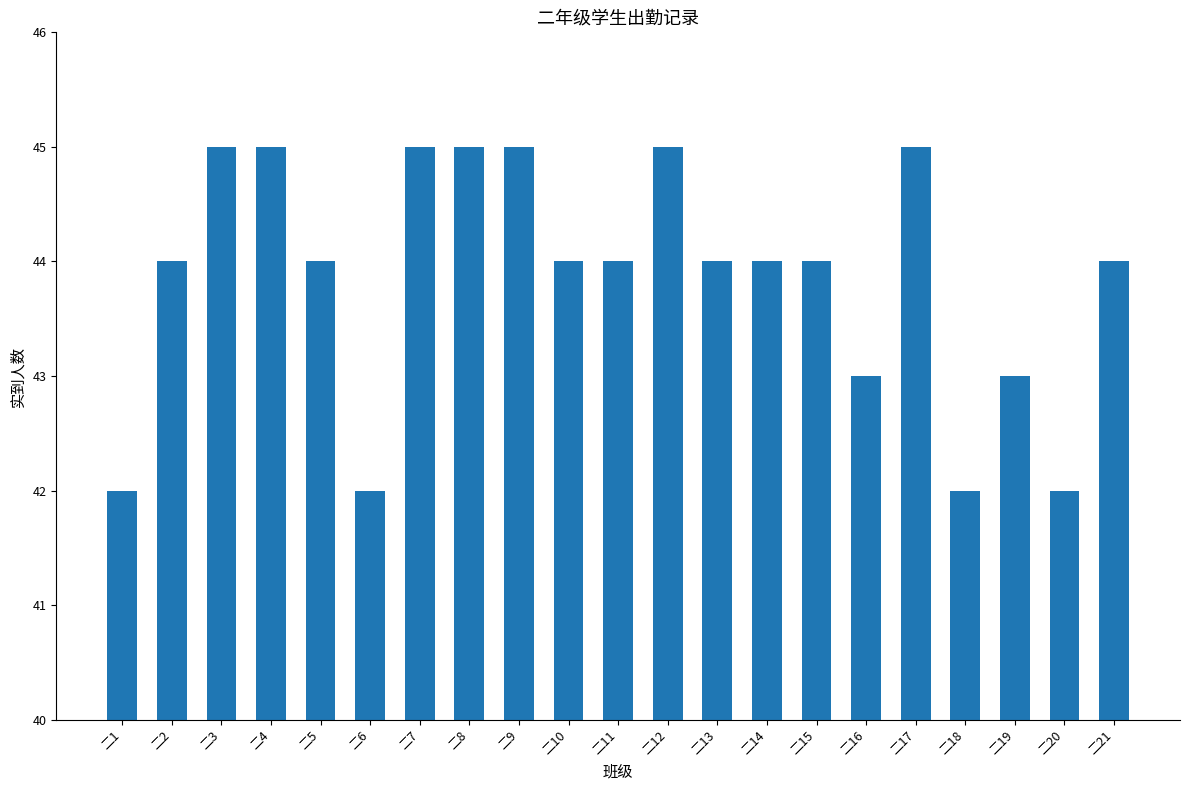

True or false: the data shows 78 at 二5.

False